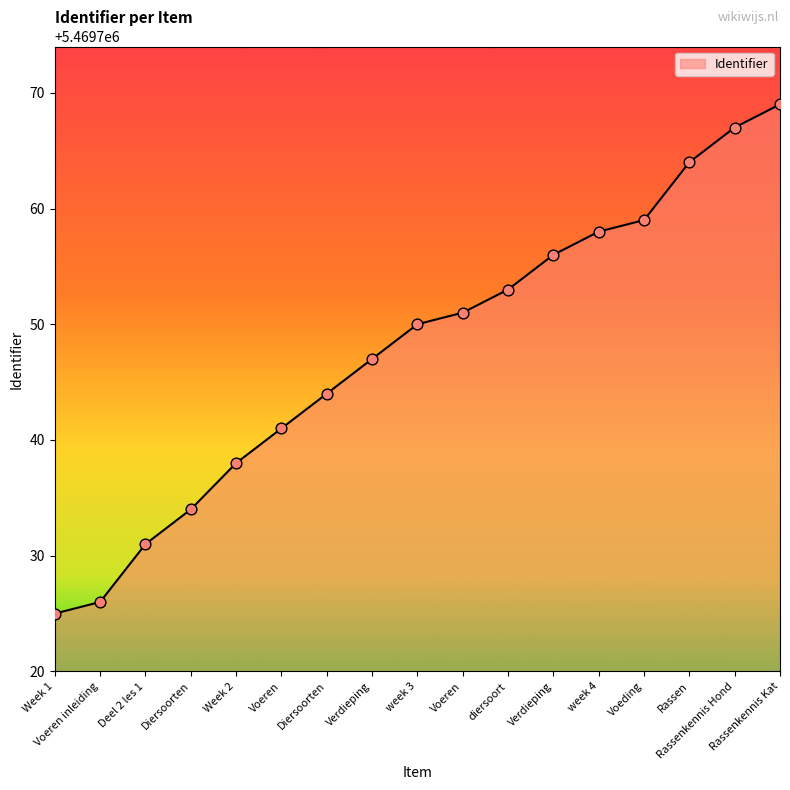

Is this an area chart (filled region under the line)?

Yes